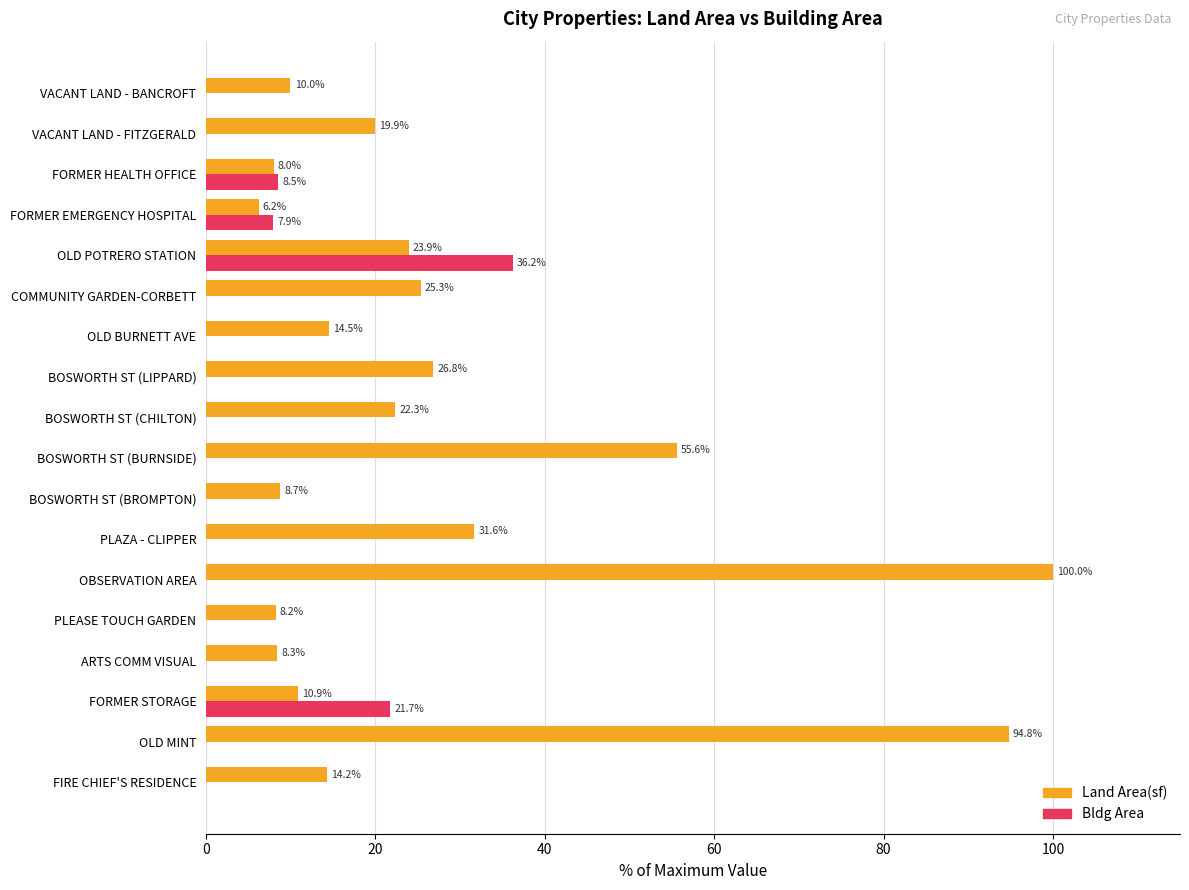

Between FORMER STORAGE and VACANT LAND - FITZGERALD, which series saw the biggest shift?

Bldg Area